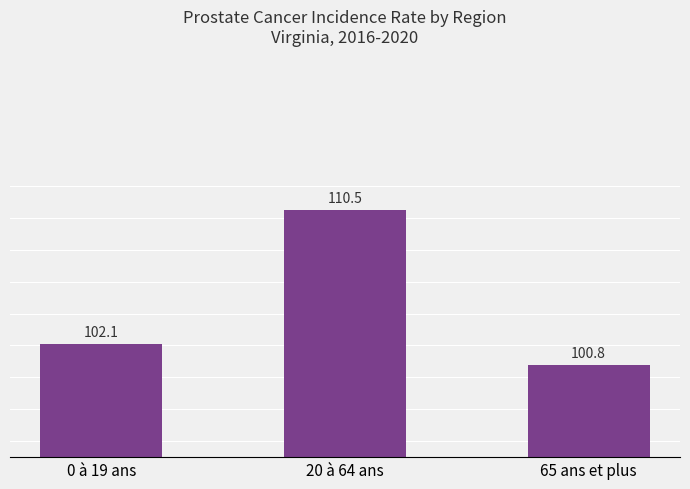

What is the label of the 2nd bar from the right?

20 à 64 ans